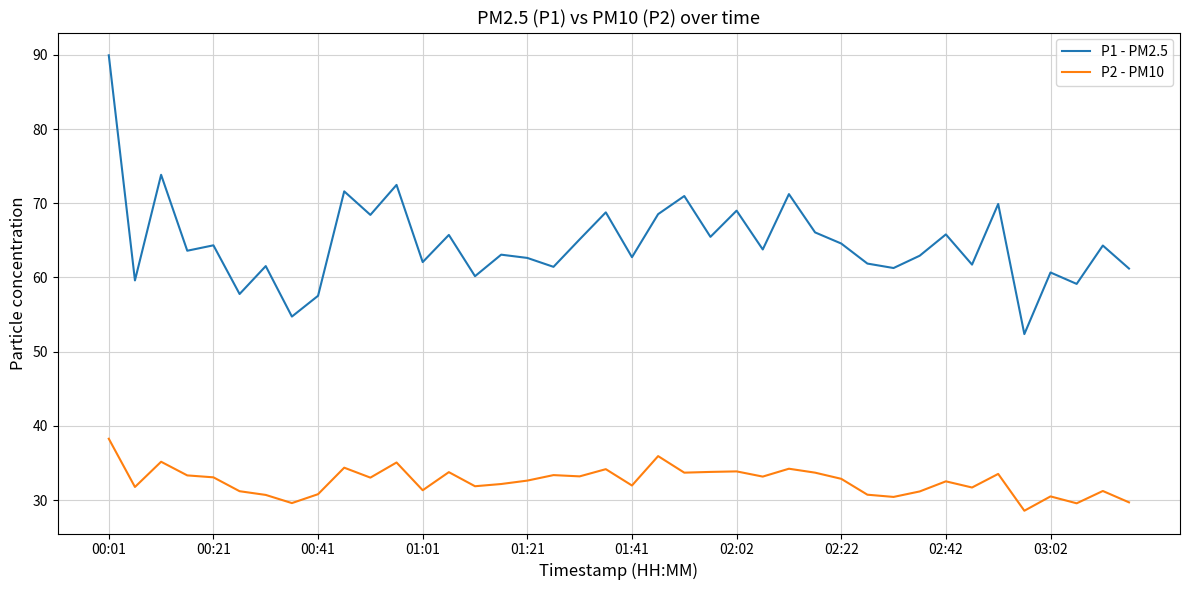

Does the chart display data point markers on the line(s)?

No